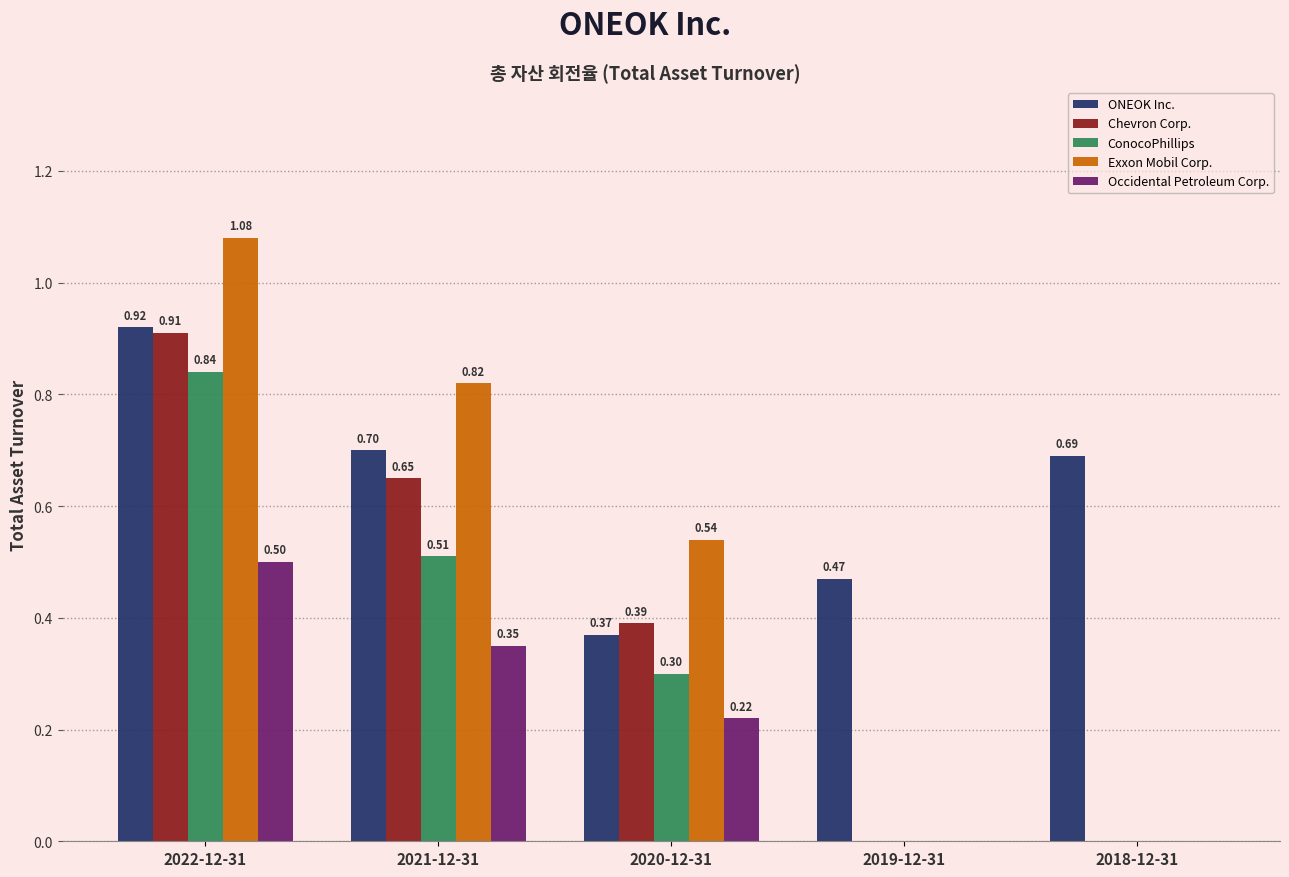

Is the value of Chevron Corp. at 2022-12-31 greater than the value of ConocoPhillips at 2021-12-31?

Yes